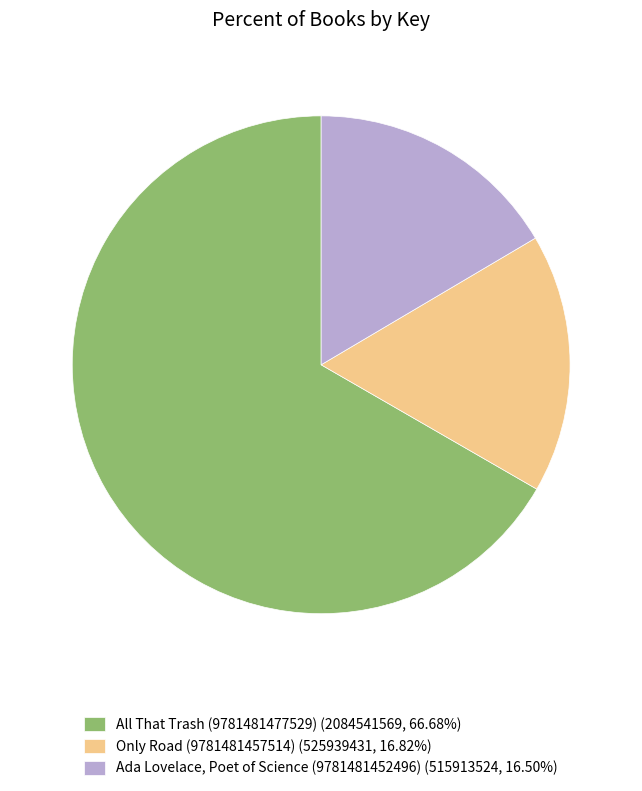

How many segments does this pie chart have?

3